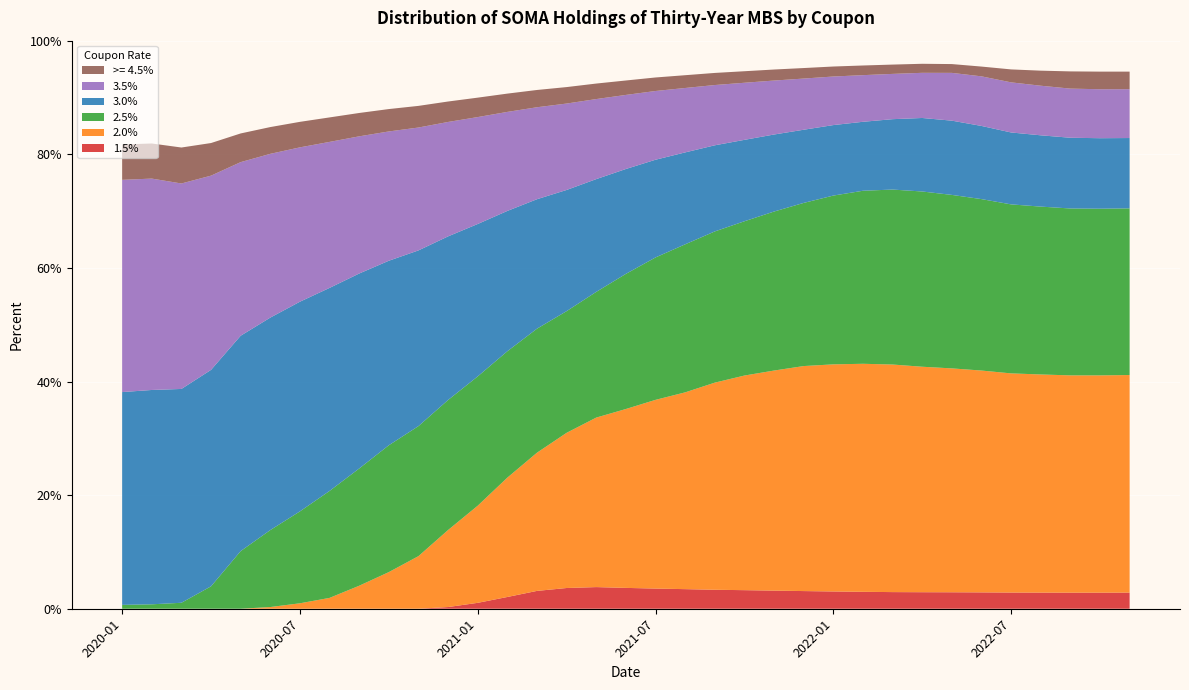

What are all the series names shown in the legend?

>= 4.5%, 3.5%, 3.0%, 2.5%, 2.0%, 1.5%